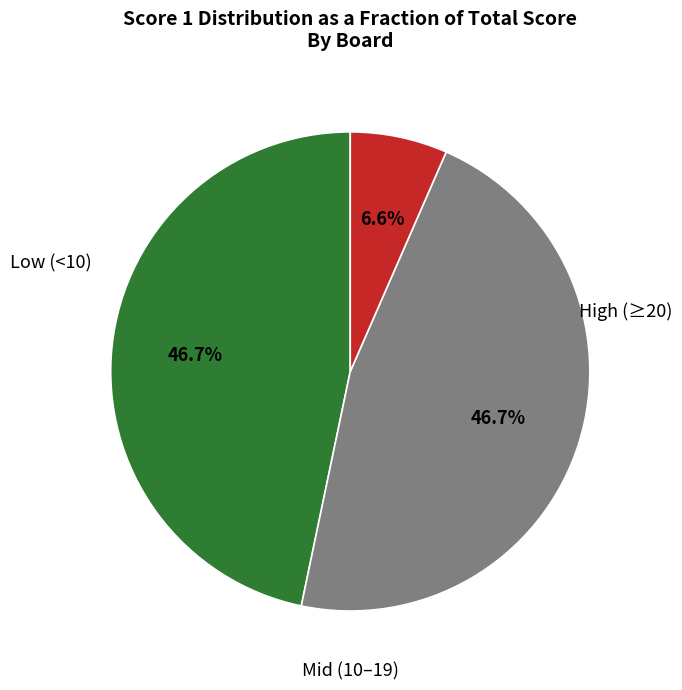

Is there any slice that represents more than half of the pie?

No